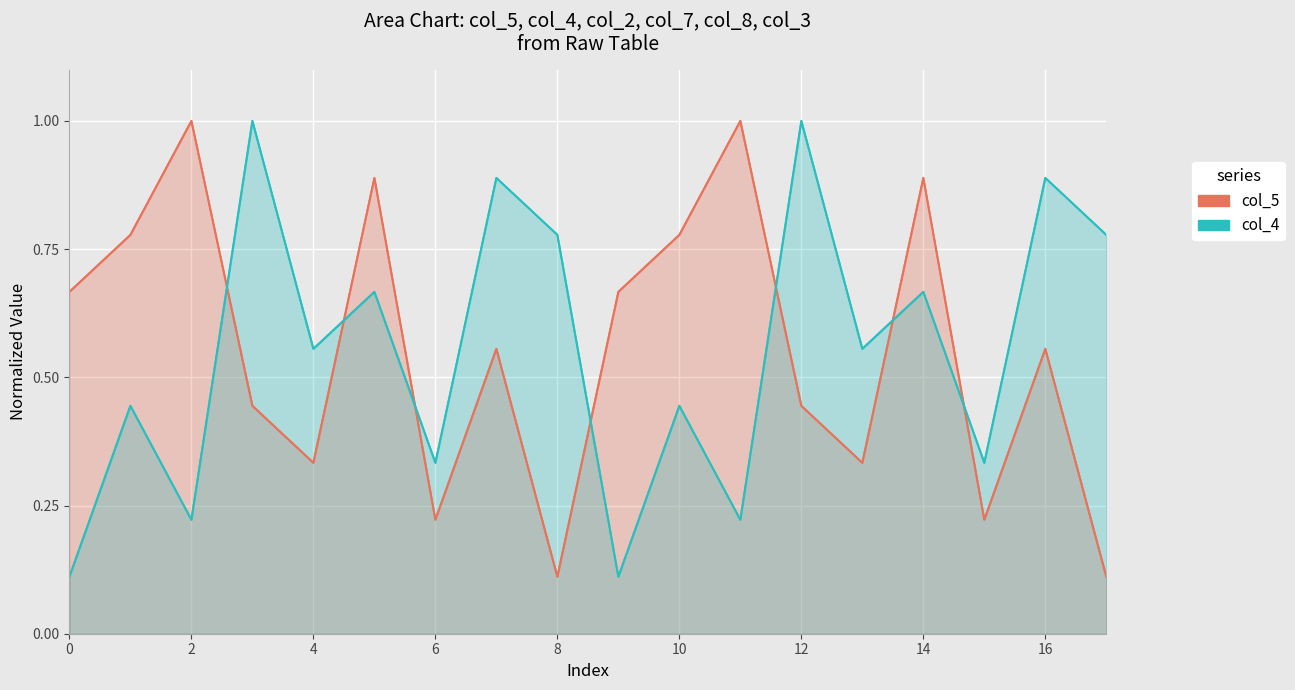

What is the greatest value displayed?

1.0